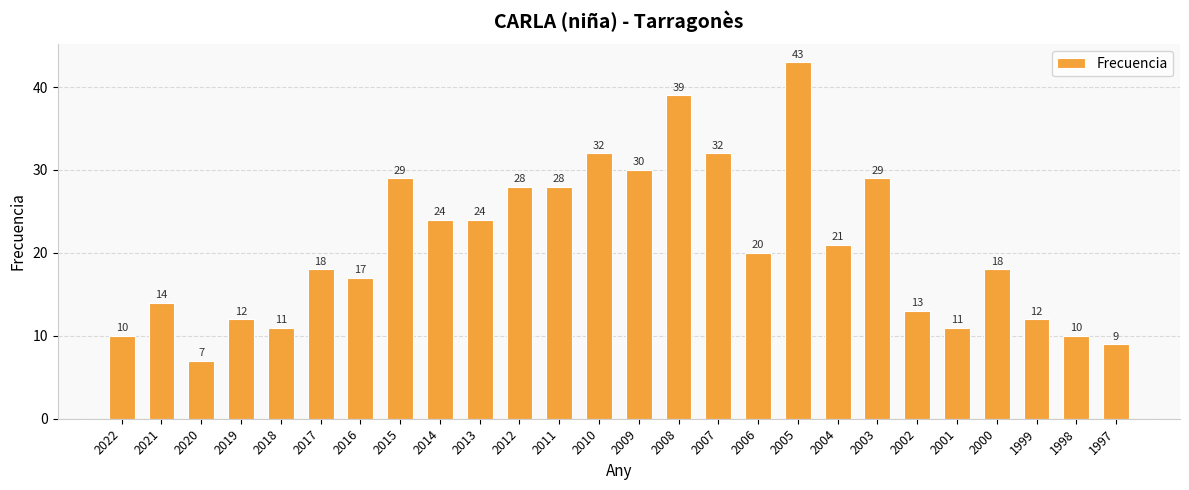

Does the chart contain any negative values?

No